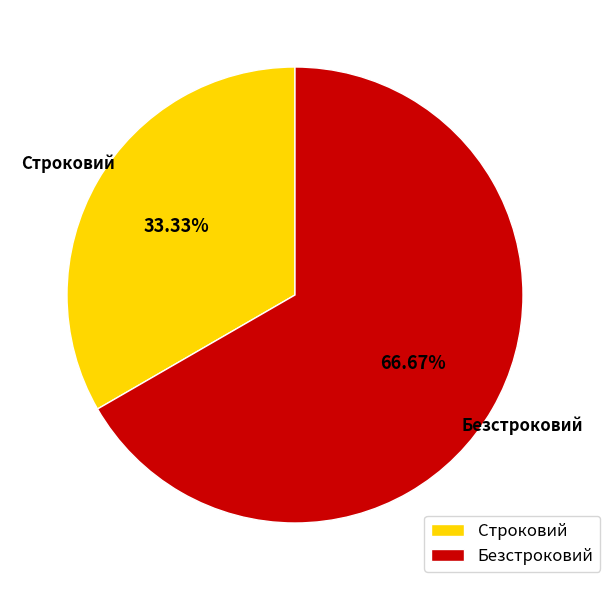

Combined, do Строковий and Безстроковий account for over 50%?

Yes